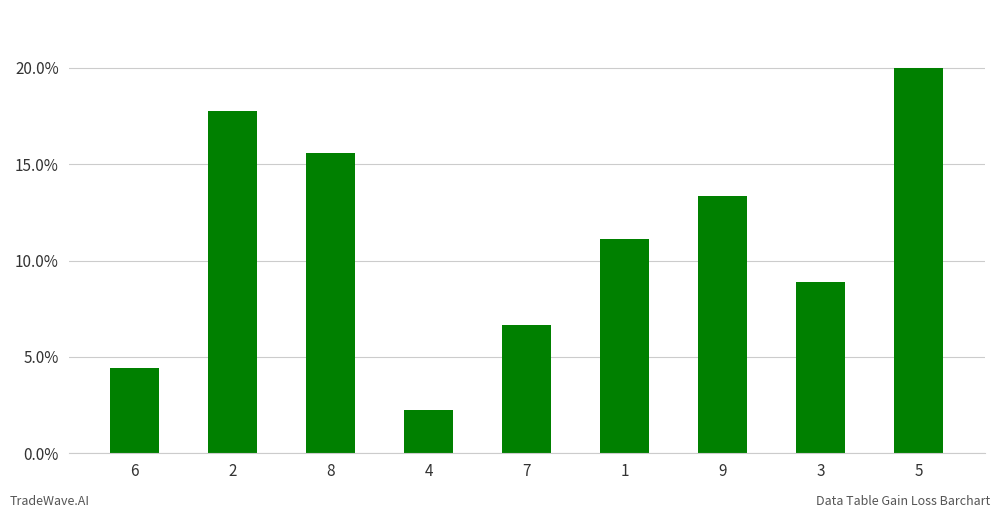

What is the difference between the maximum and minimum values?

0.2